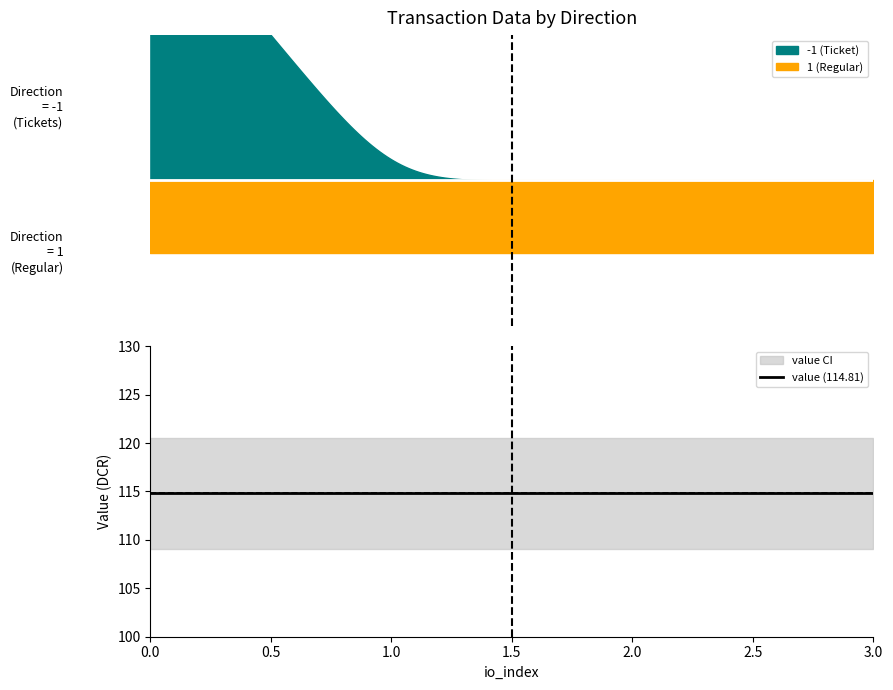

How many lines are shown in the chart?

3